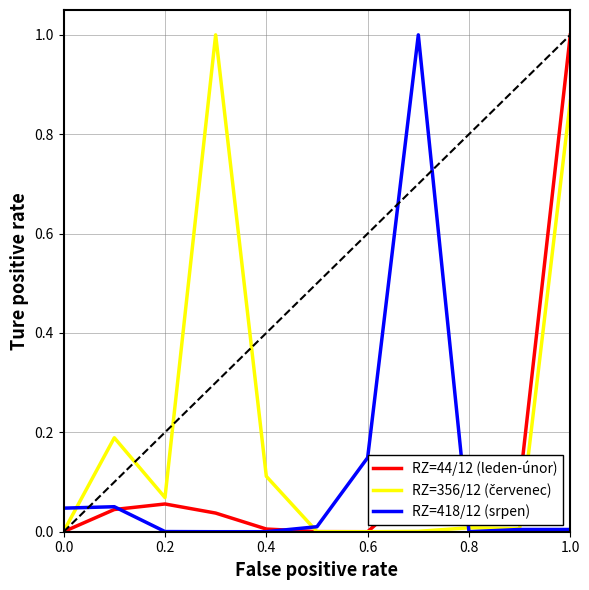

What is the maximum value shown in the chart?

1.0